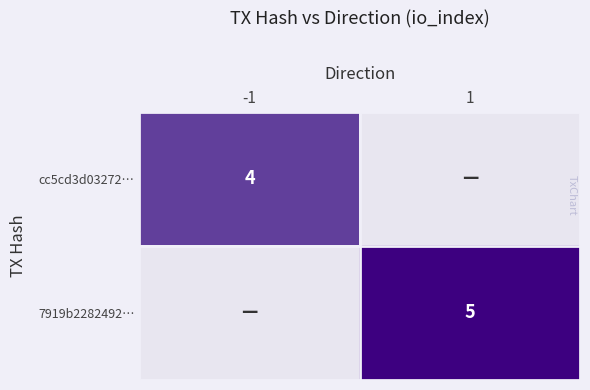

Is it true that 7919b2282492… equals 2 at 1?

False